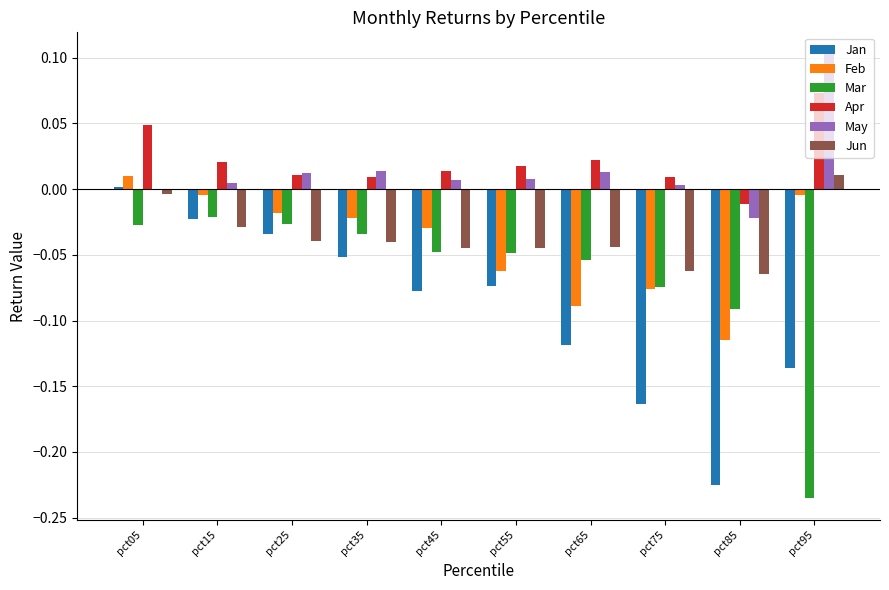

At which category is the sum across all series the highest?

pct05